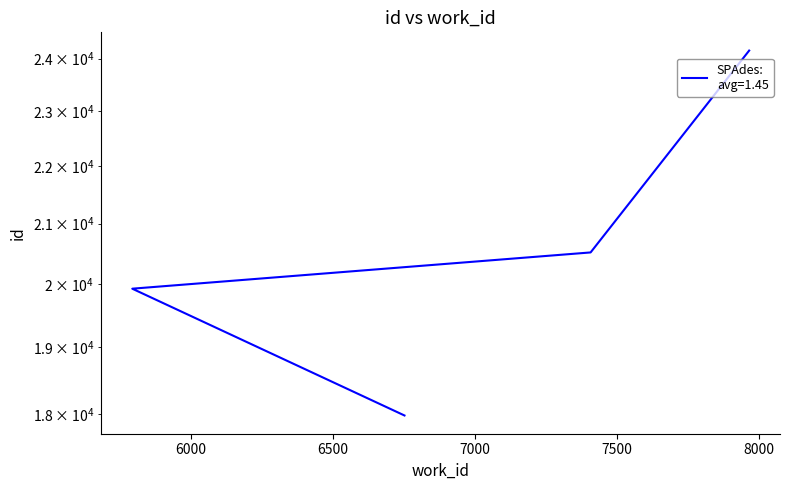

Reading left to right, what are all the values shown in this chart?

6753=17981	5795=19923	7408=20516	7966=24155